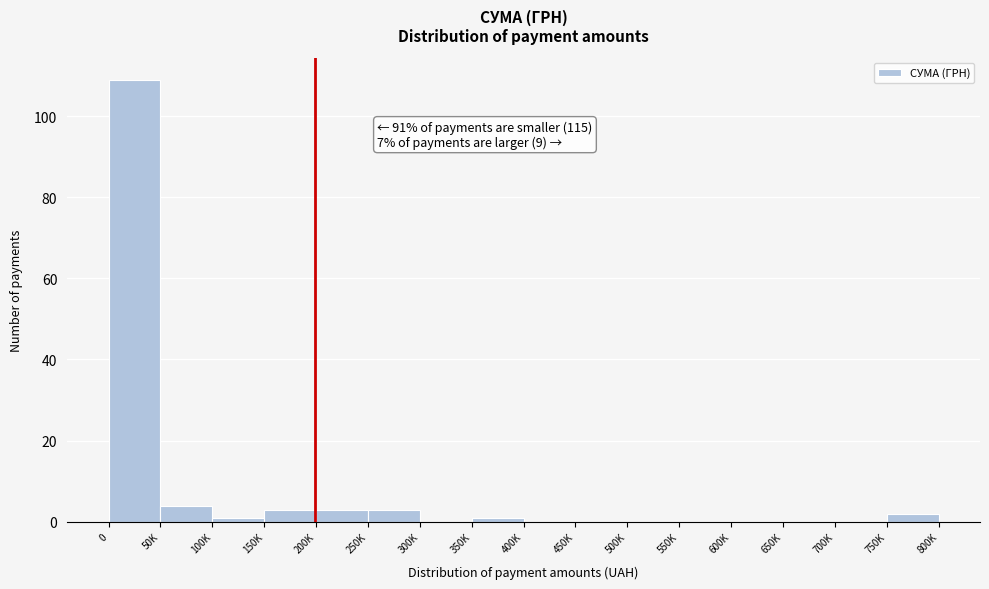

Reading left to right, what are all the values shown in this chart?

0=109	50K=4	100K=1	150K=3	200K=3	250K=3	300K=0	350K=1	400K=0	450K=0	500K=0	550K=0	600K=0	650K=0	700K=0	750K=2